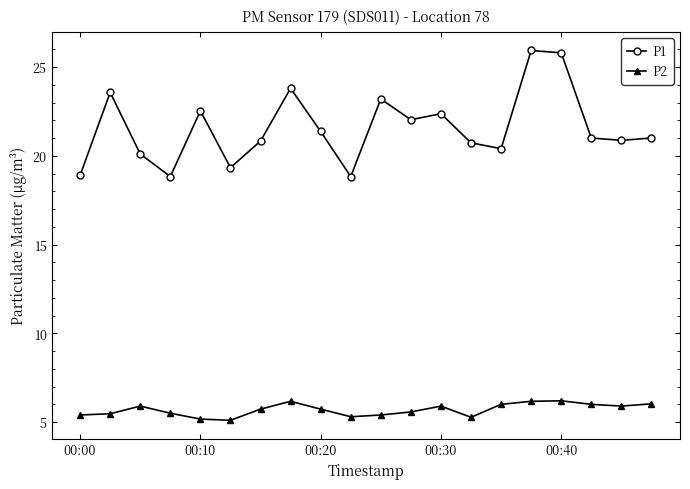

True or false: P2 and P1 intersect in this chart.

False